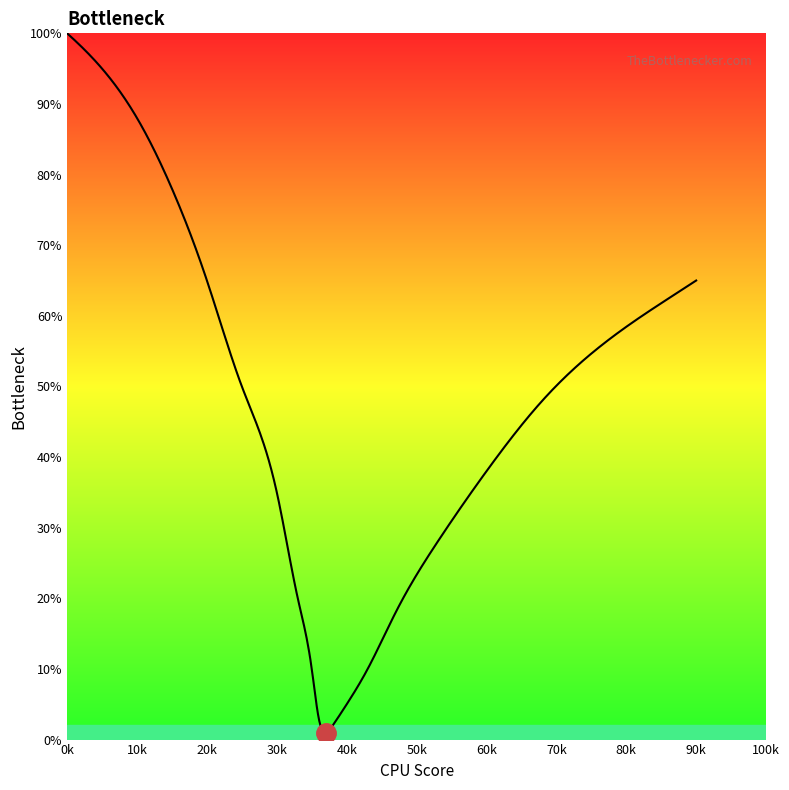

What is the difference between the maximum and minimum values?

99.0